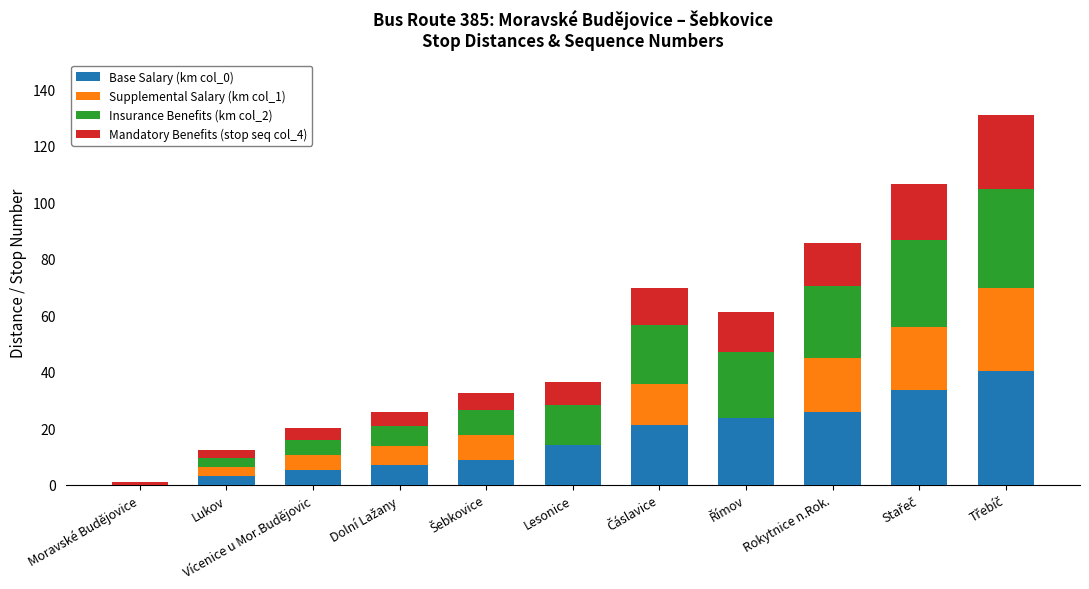

What is the maximum value for Base Salary (km col_0)?

40.4